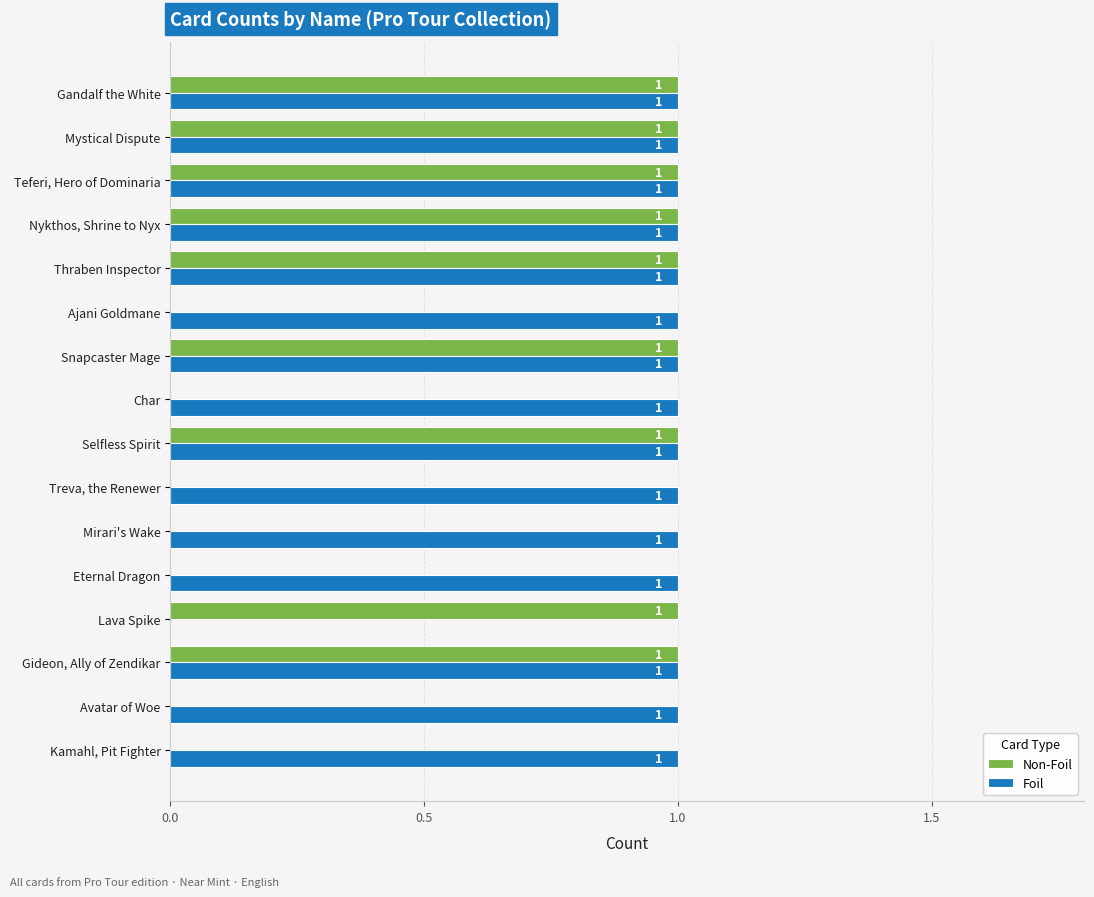

Which series changed the most between Ajani Goldmane and Nykthos, Shrine to Nyx?

Non-Foil